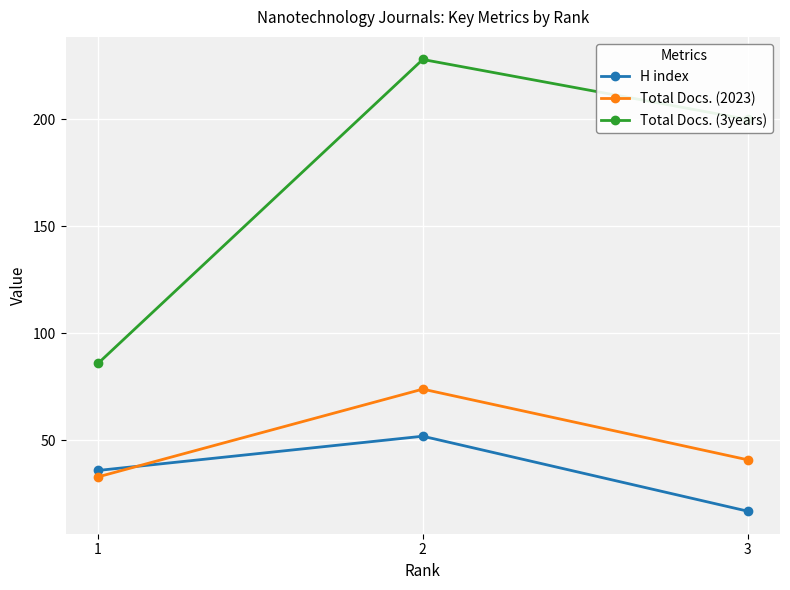

What is the lowest value of the Total Docs. (3years) series?

86